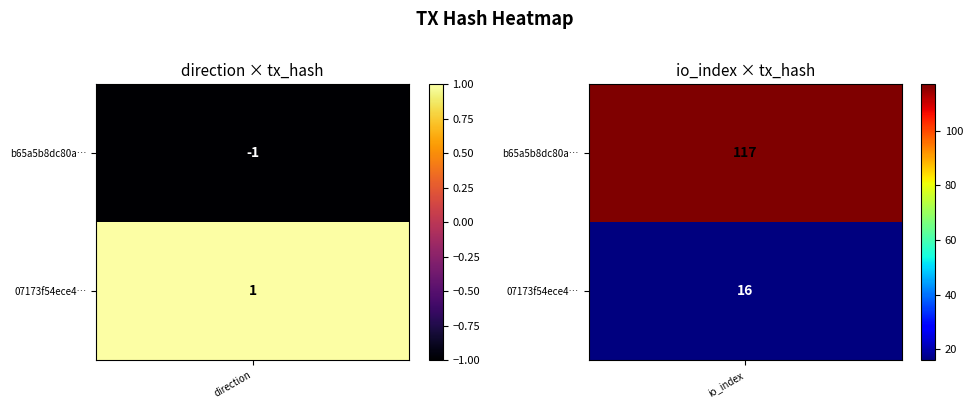

What is the average value of the b65a5b8dc80a88e68b35f852fd374363fb454b1 series?

58